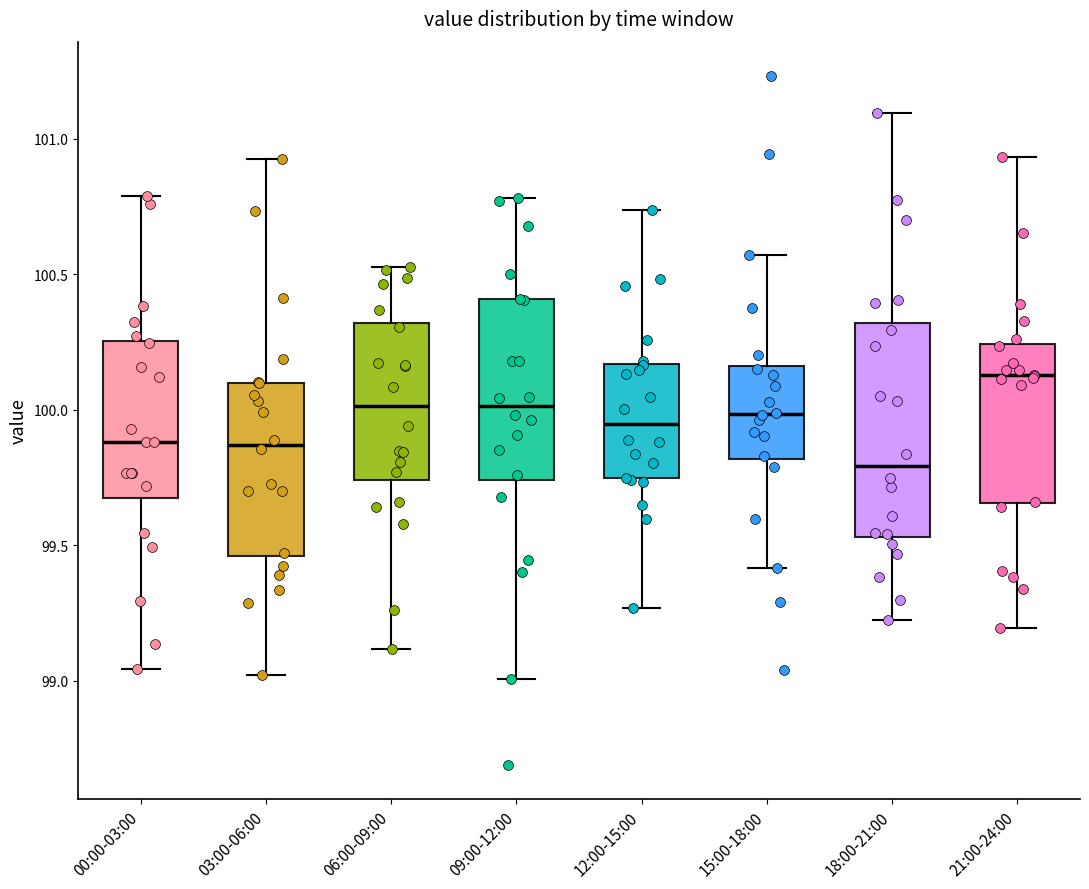

Reading left to right, read every box against the y-axis: the position of its median line, the range the box covers, and the ends of its whiskers. The values are not printed on the chart, so give them approximately, as read against the axis.

00:00-03:00: median 99.90, box 99.70 to 100.25, whiskers 99.05 to 100.80
03:00-06:00: median 99.85, box 99.45 to 100.10, whiskers 99.00 to 100.95
06:00-09:00: median 100.00, box 99.75 to 100.30, whiskers 99.10 to 100.55
09:00-12:00: median 100.00, box 99.75 to 100.40, whiskers 99.00 to 100.80
12:00-15:00: median 99.95, box 99.75 to 100.15, whiskers 99.25 to 100.75
15:00-18:00: median 100.00, box 99.80 to 100.15, whiskers 99.40 to 100.55
18:00-21:00: median 99.80, box 99.55 to 100.30, whiskers 99.20 to 101.10
21:00-24:00: median 100.15, box 99.65 to 100.25, whiskers 99.20 to 100.95